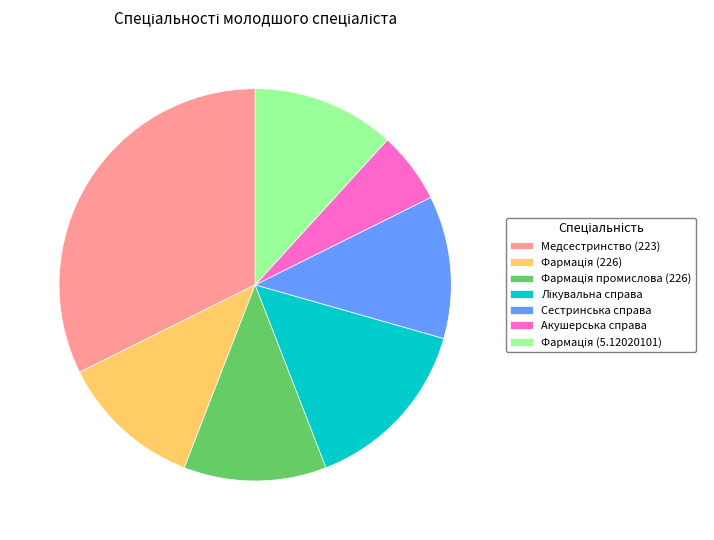

Is it true that Медсестринство (223) is 32% of the pie?

True